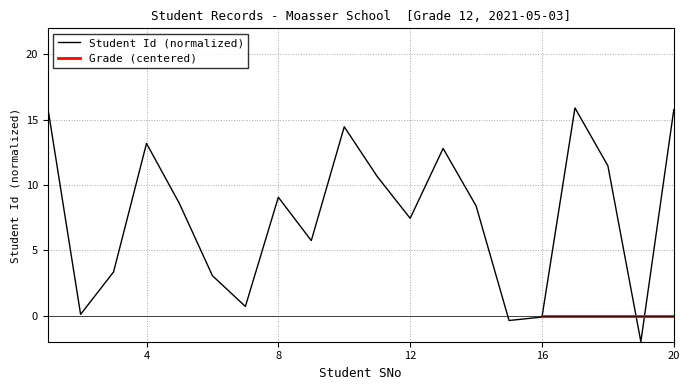

What is the highest value of the Student Id (normalized) series?

16.0